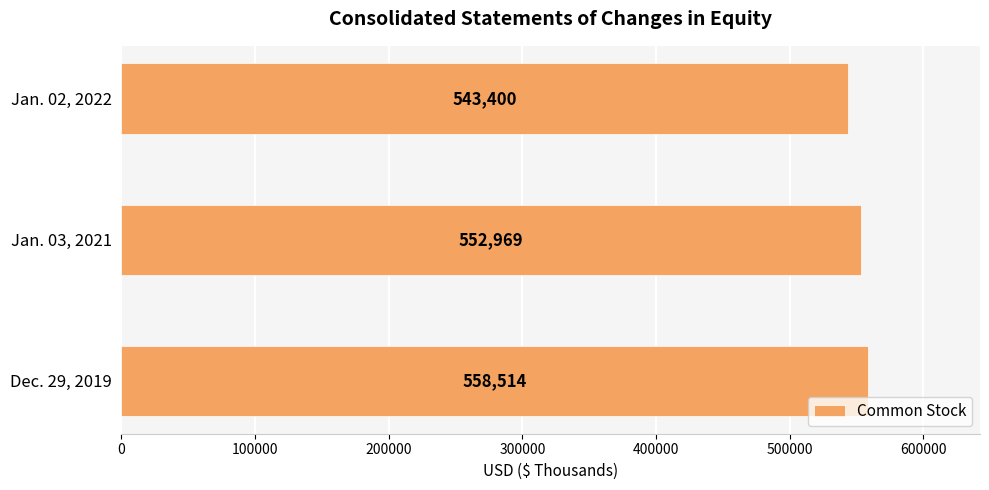

Are the bars grouped side by side (vs. stacked)?

No